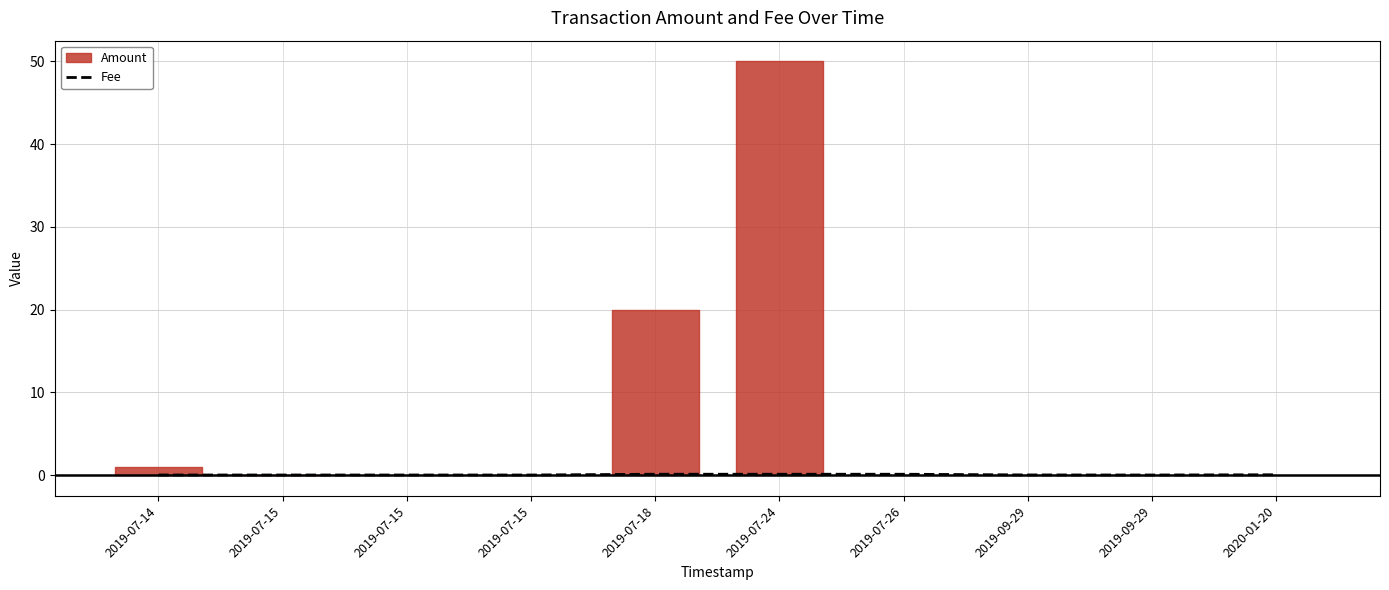

Which category has the lowest value across all series?

2019-07-14